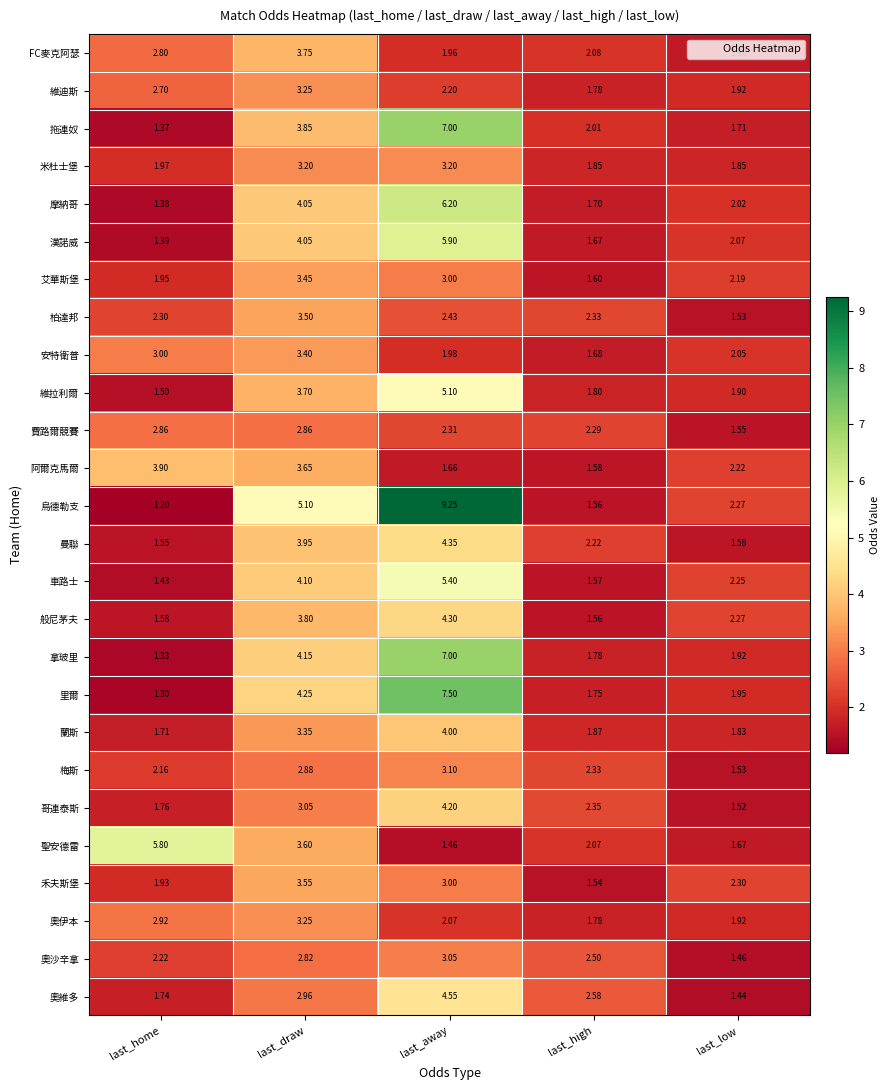

Which series has the widest spread of values?

烏德勒支